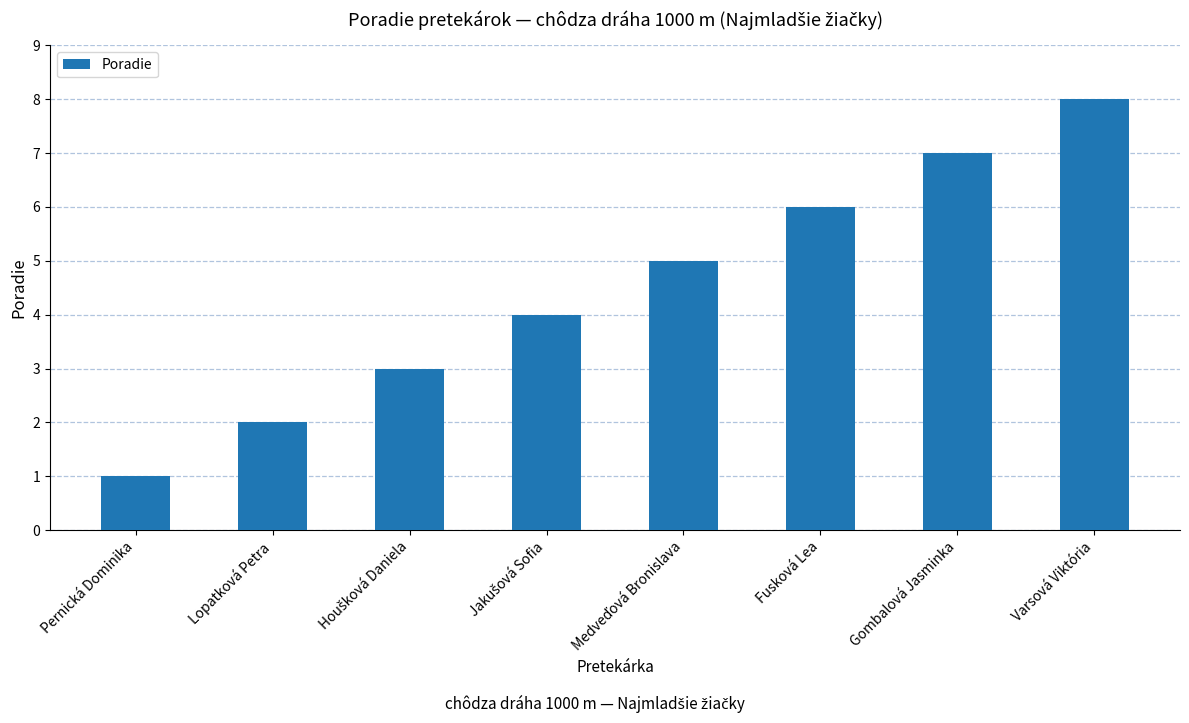

What is the greatest value displayed?

8